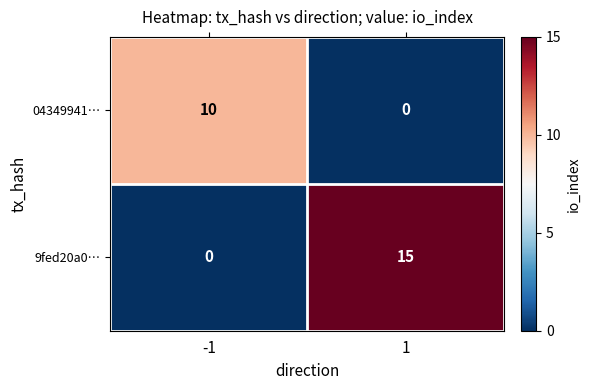

Reading left to right, list all the values displayed in this chart.

04349941…: 10	0
9fed20a0…: 0	15